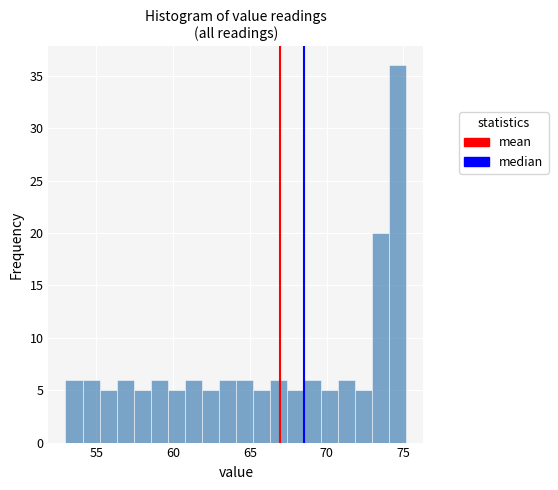

Read against the x-axis, roughly where is the centre of the tallest bar?

74.5